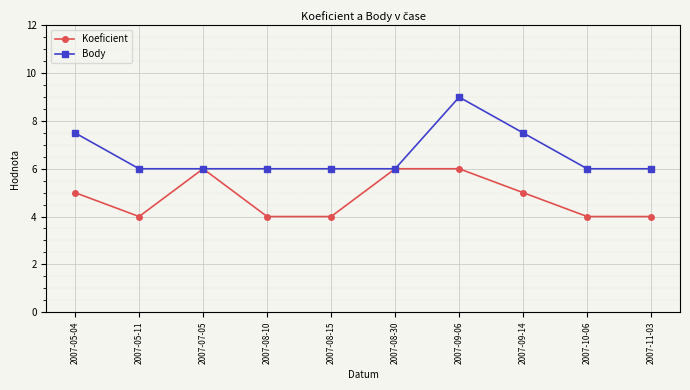

In Body, how many points are higher than both neighbors (excluding endpoints)?

1